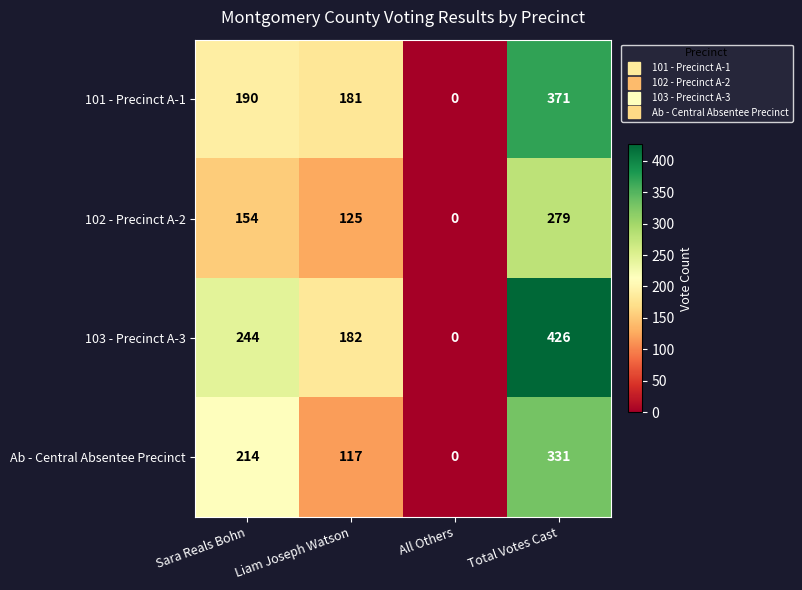

Rank the categories by 102 - Precinct A-2 value from lowest to highest.

All Others, Liam Joseph Watson, Sara Reals Bohn, Total Votes Cast